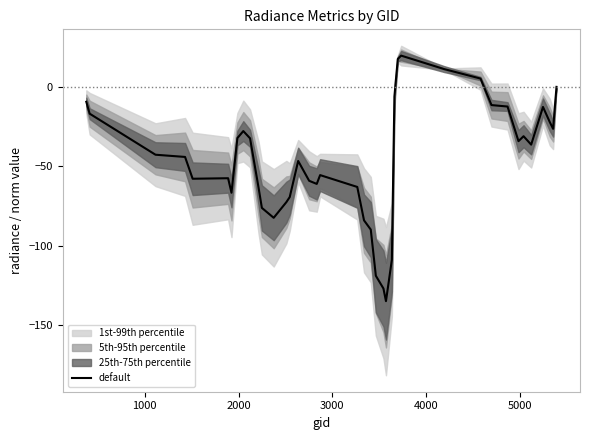

What is the minimum value for default?

-135.0